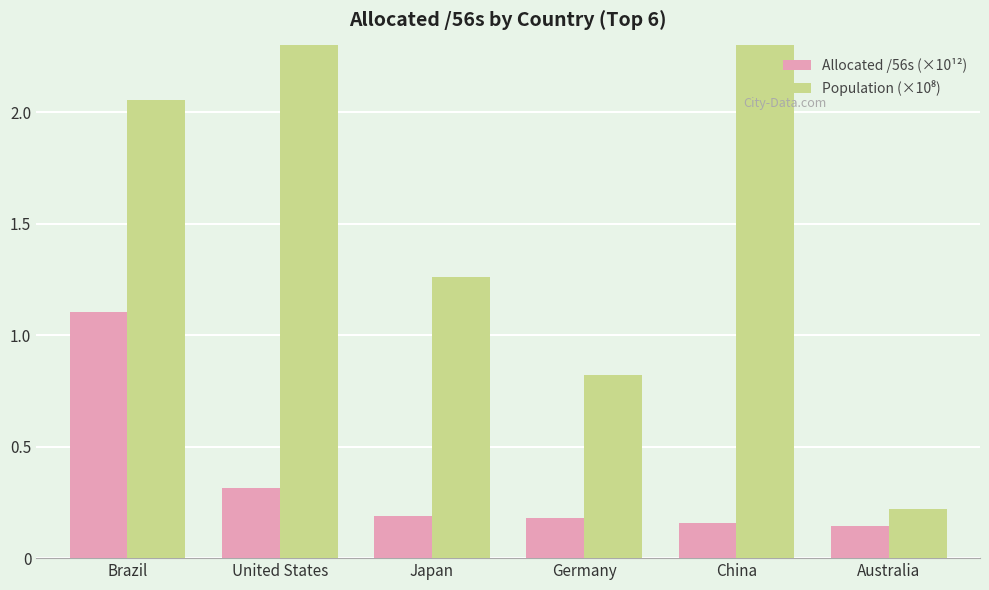

Where is Allocated /56s (×10¹²) nearest to the value 0?

Australia